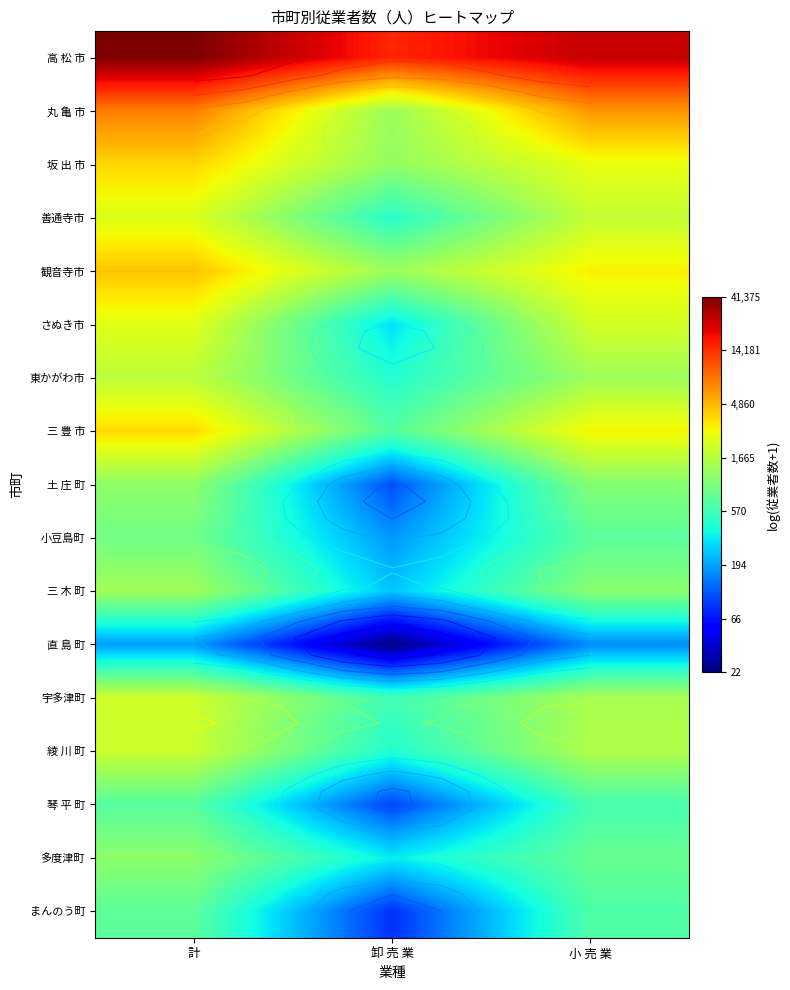

What is the maximum value shown in the chart?

10.6